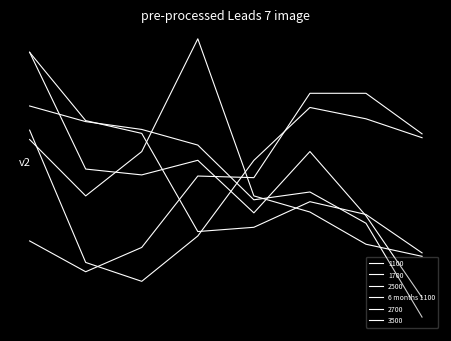

Does the chart have visible grid lines?

No